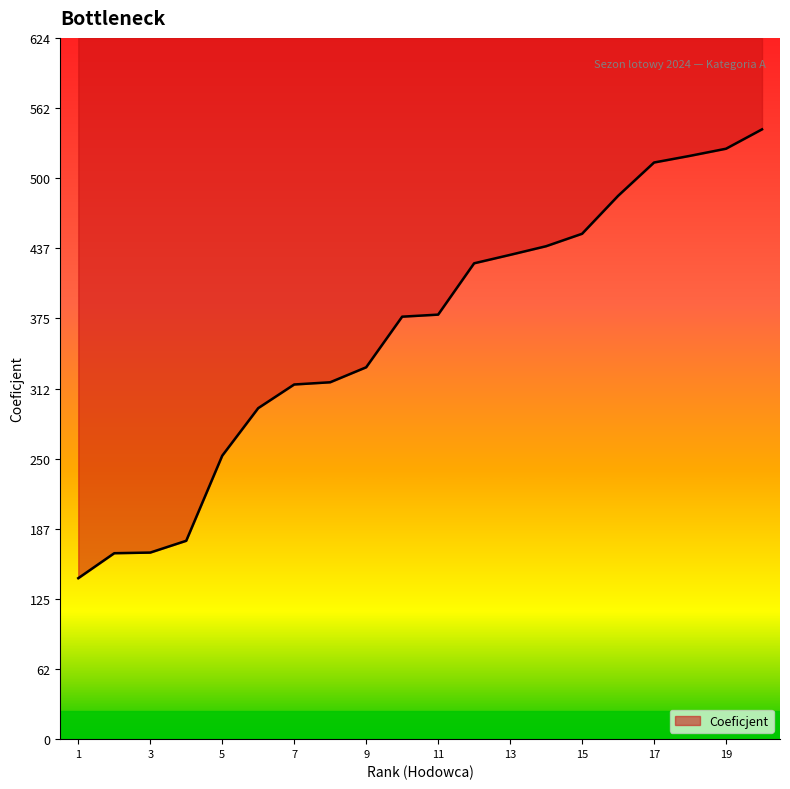

What is the sum of all values?

7247.1